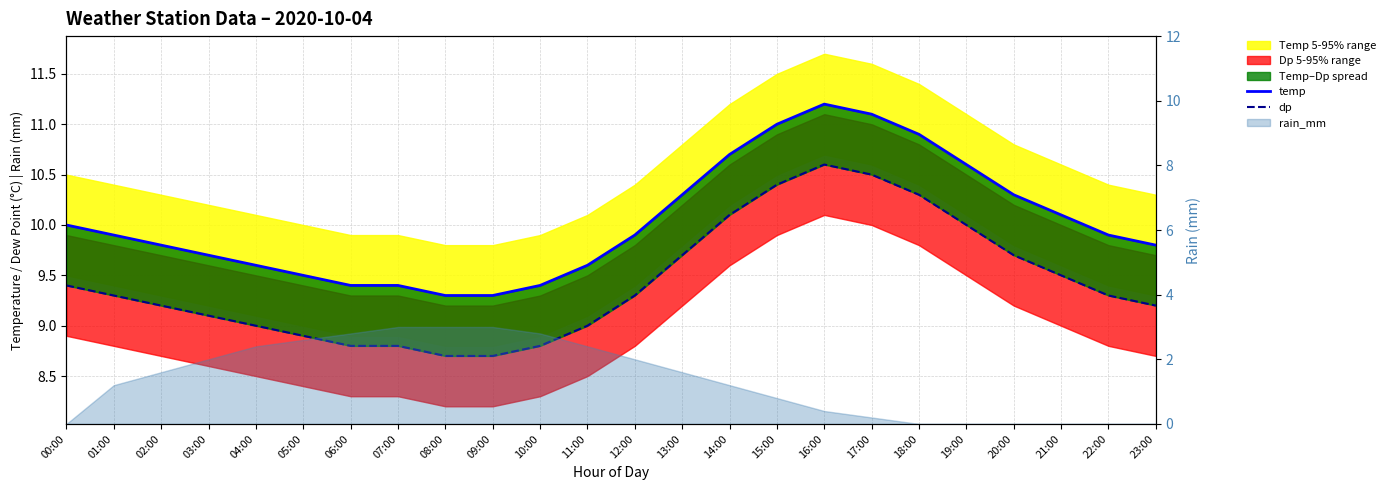

What is the sum of all temp values?

240.7